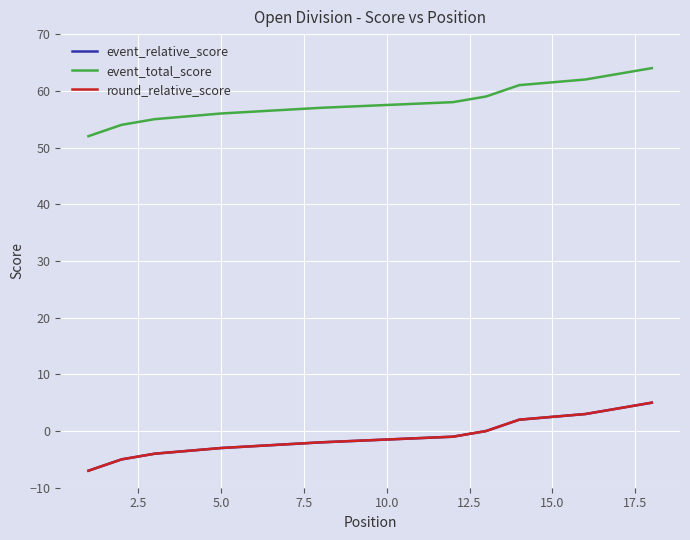

How many lines are shown in the chart?

3